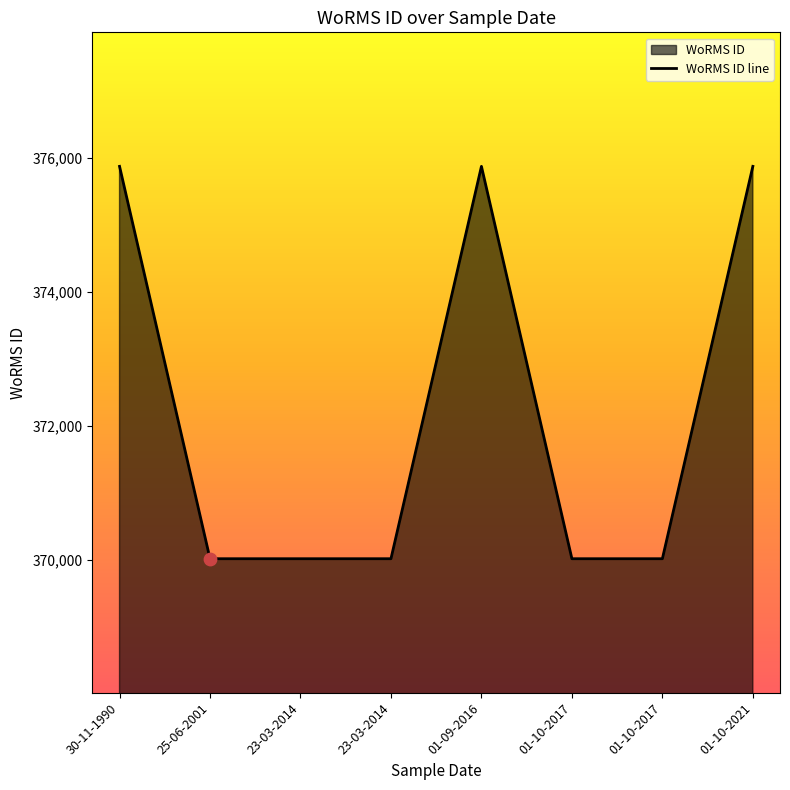

Between 01-10-2017 and 30-11-1990, which is larger?

30-11-1990